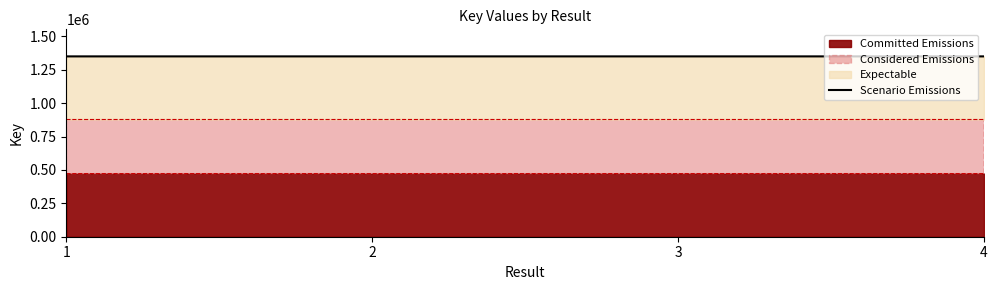

At which label does the data first exceed 1350219?

4